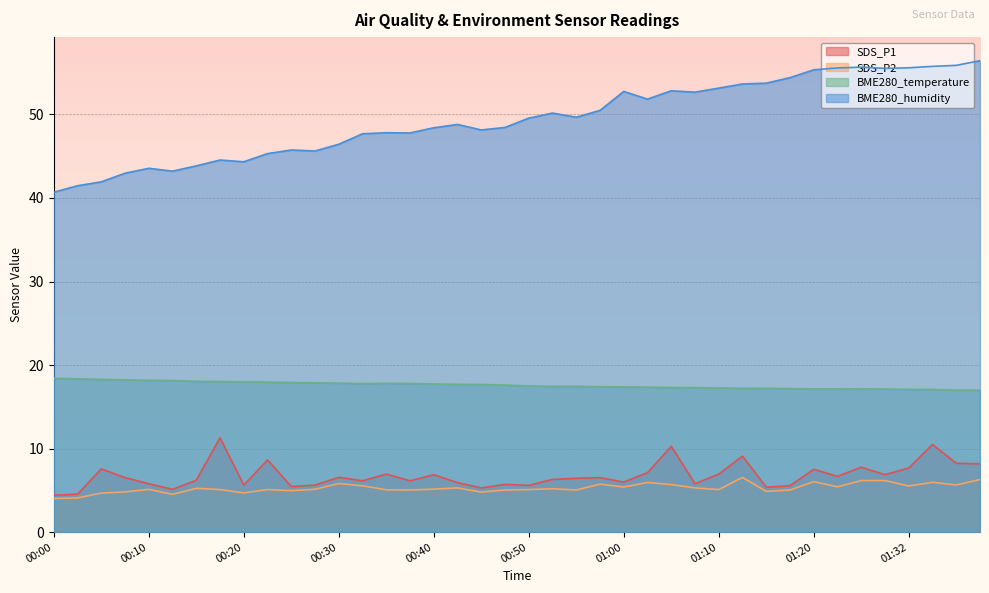

What is the sum of the SDS_P2 values at 01:00 and 00:35?

10.5